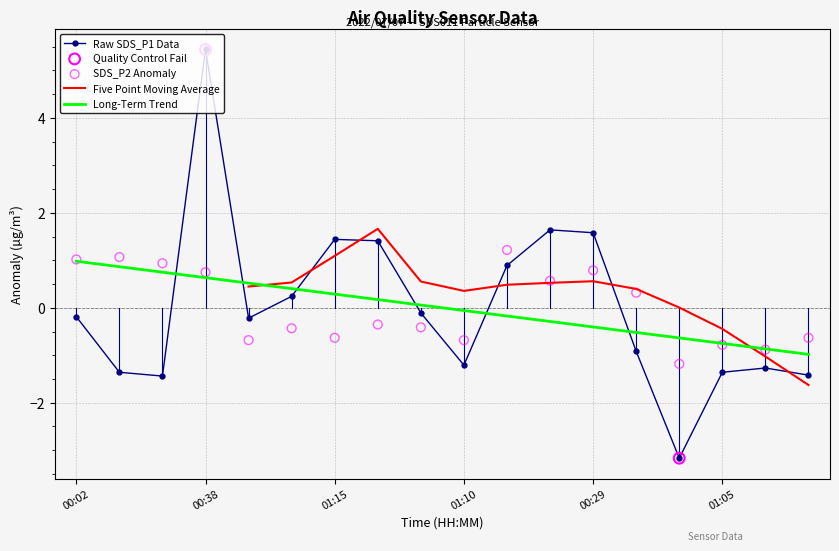

Which series contains the highest Y value?

SDS_P1